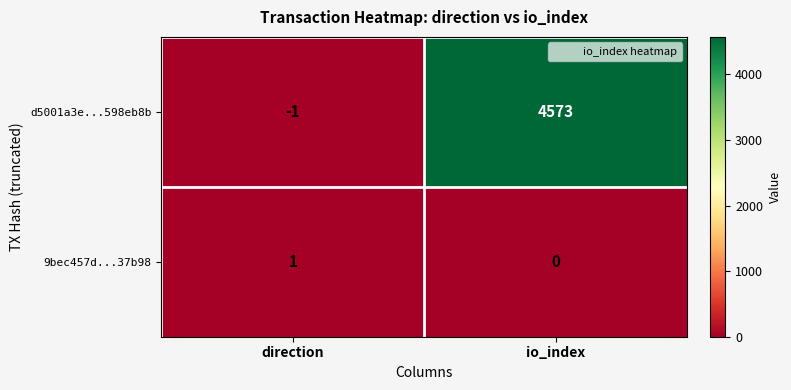

Between direction and io_index, which series saw the biggest shift?

d5001a3e...598eb8b